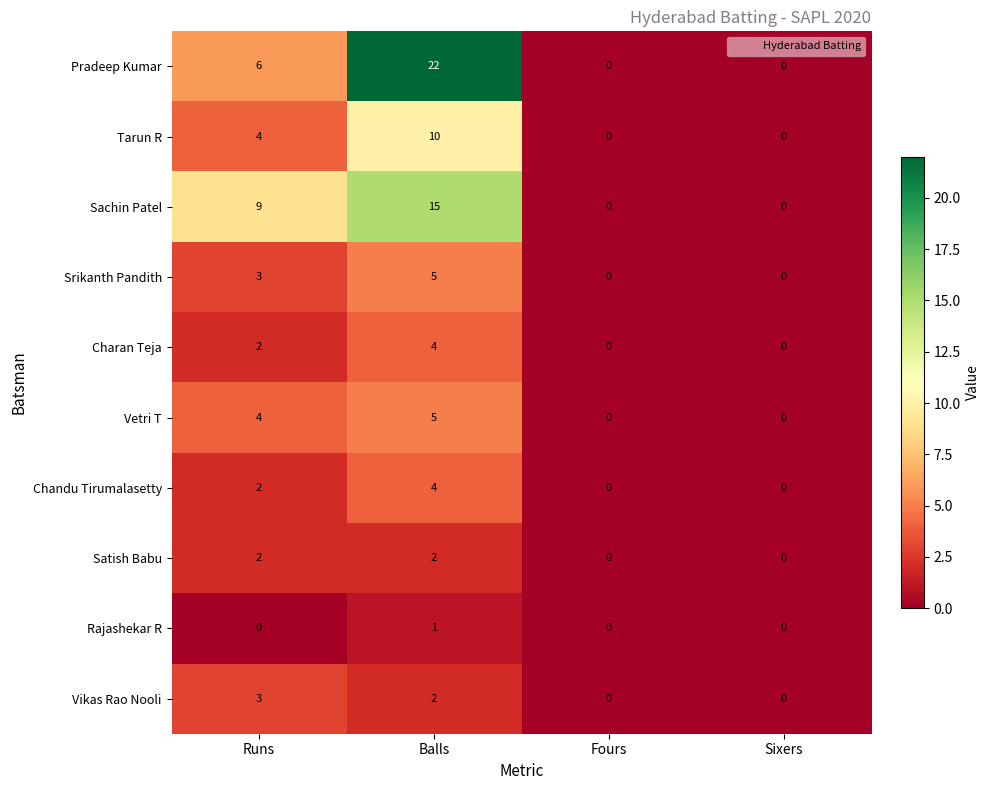

Which category has the highest value in the Vetri T series?

Balls